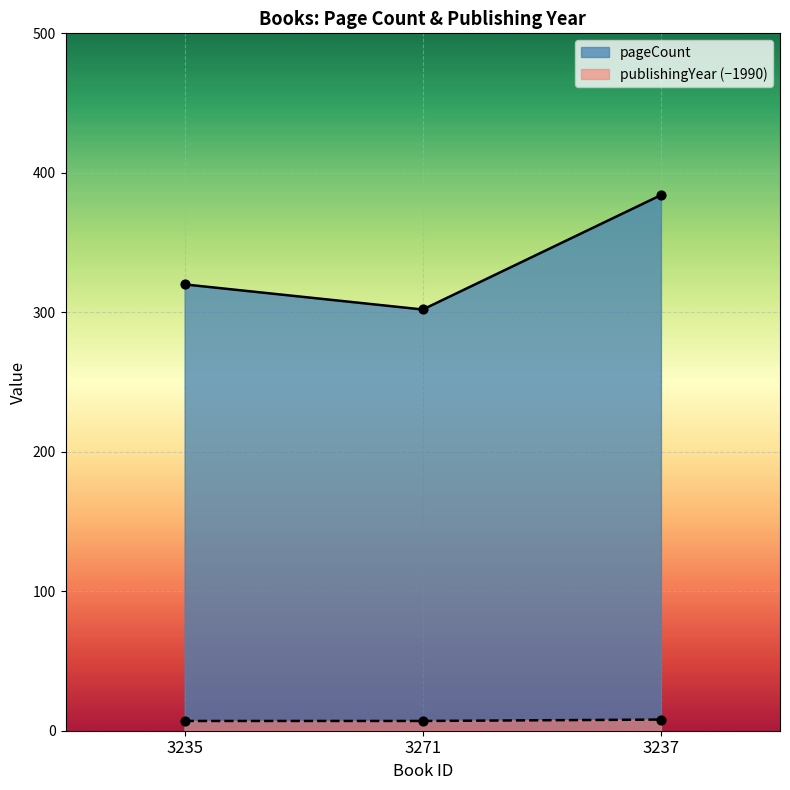

Which series has the widest spread of Y values?

pageCount